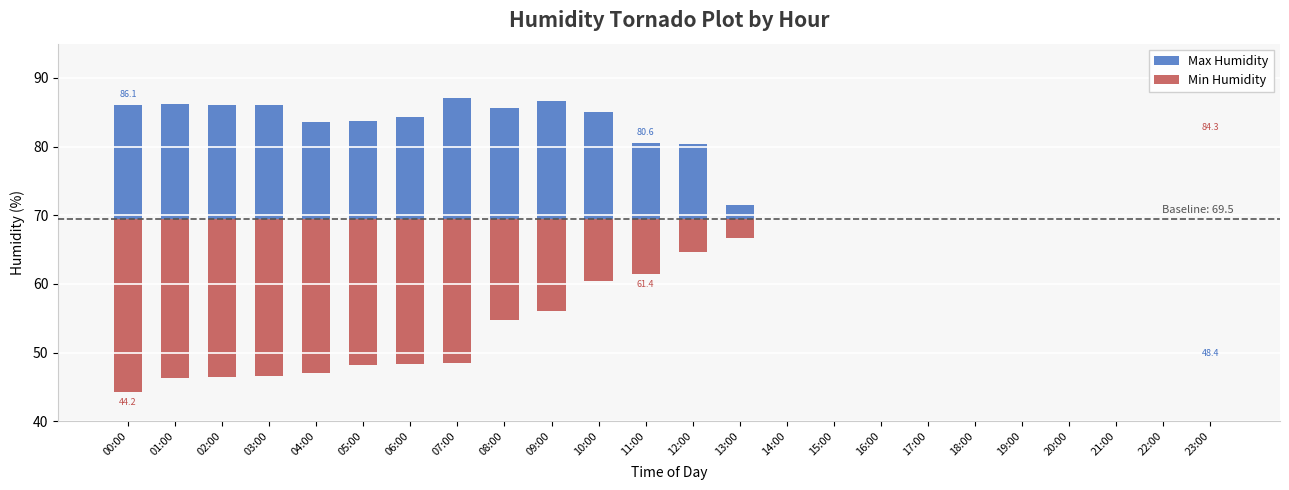

What is the label of the 21st bar from the left?

20:00